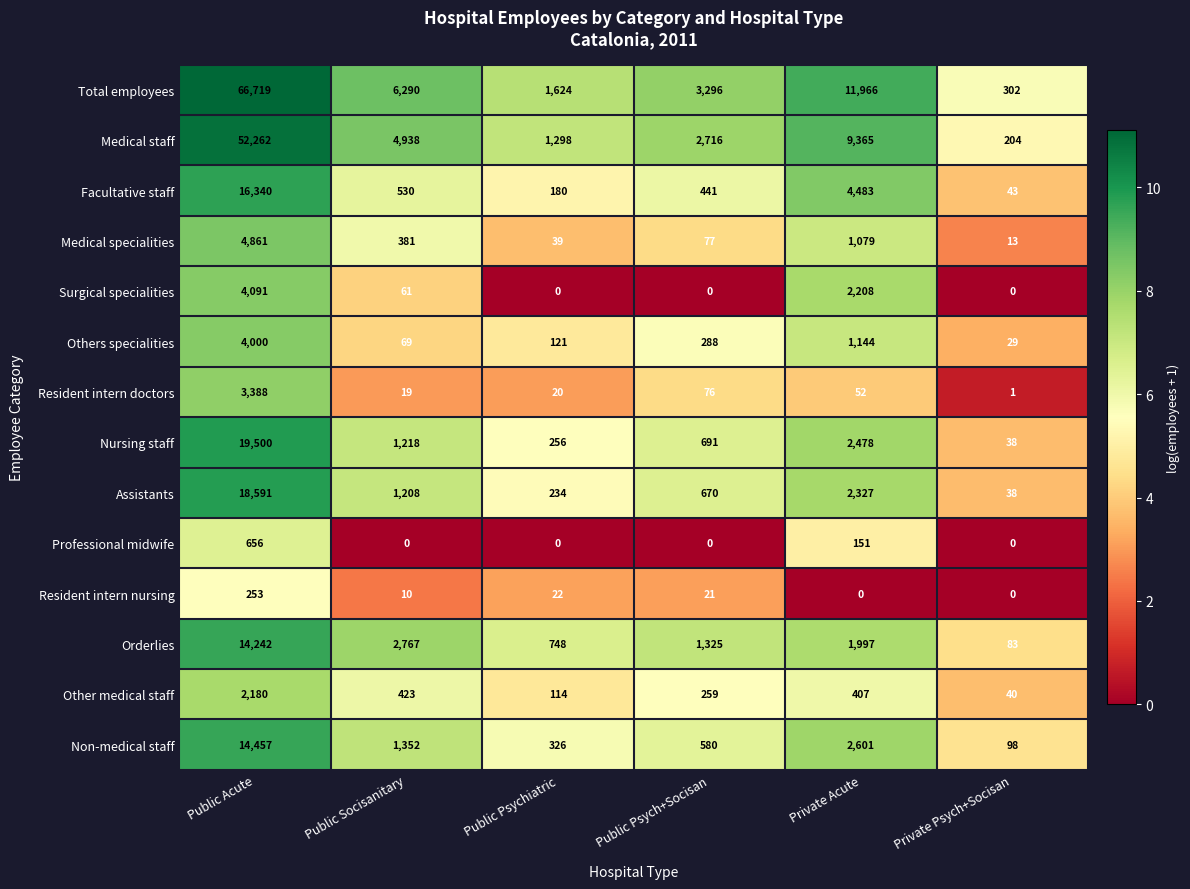

True or false: Medical staff has a value of 4938 at Public Socisanitary.

True